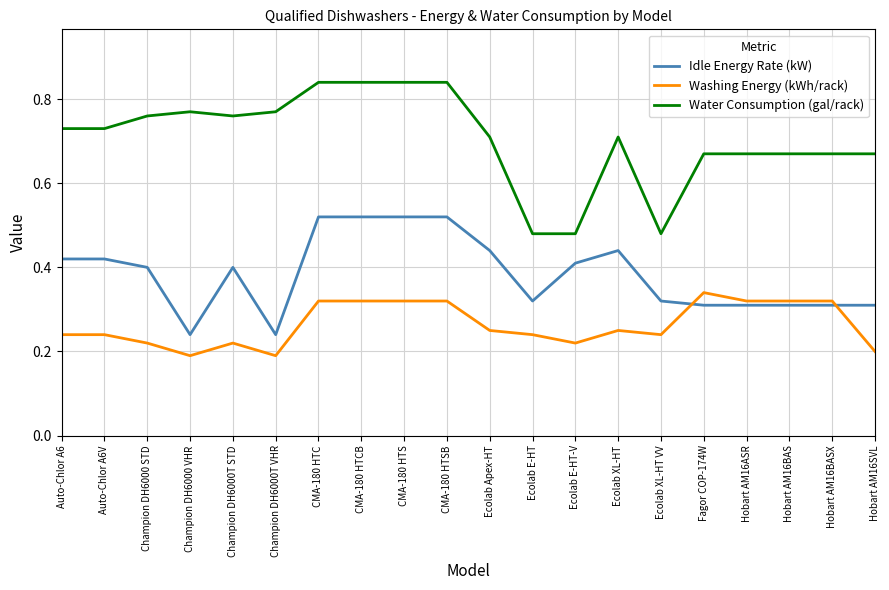

Between CMA-180 HTCB and Hobart AM16BASX, which series saw the biggest shift?

Idle Energy Rate (kW)